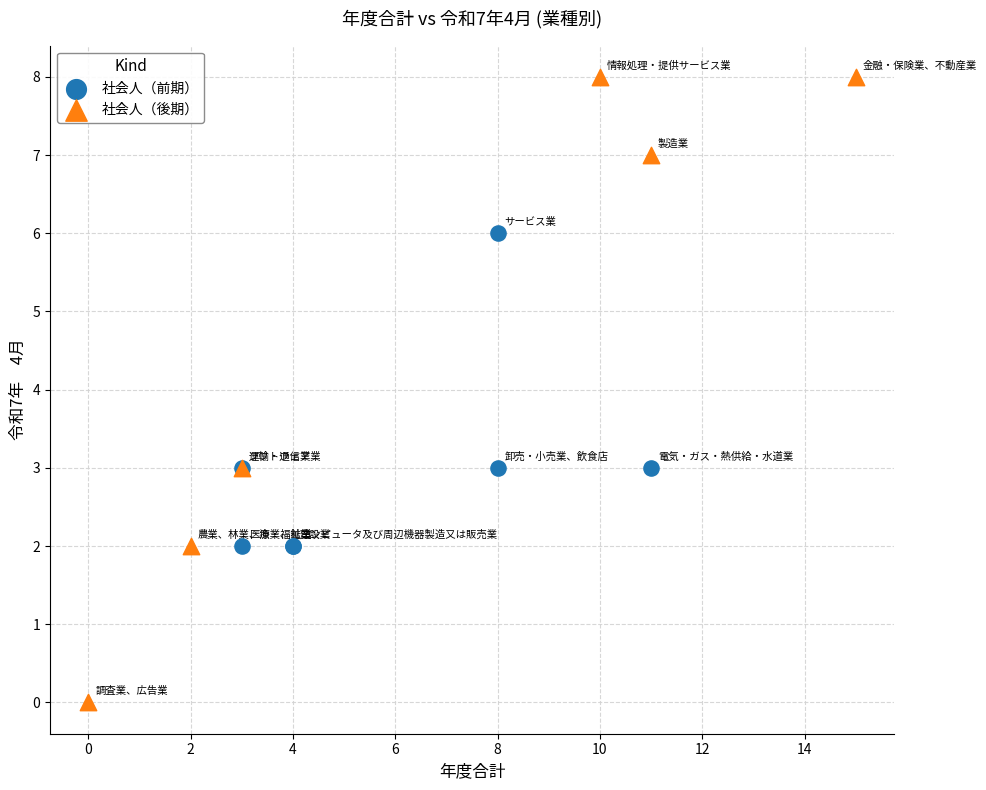

What are all the series names shown in the legend?

社会人（前期）, 社会人（後期）